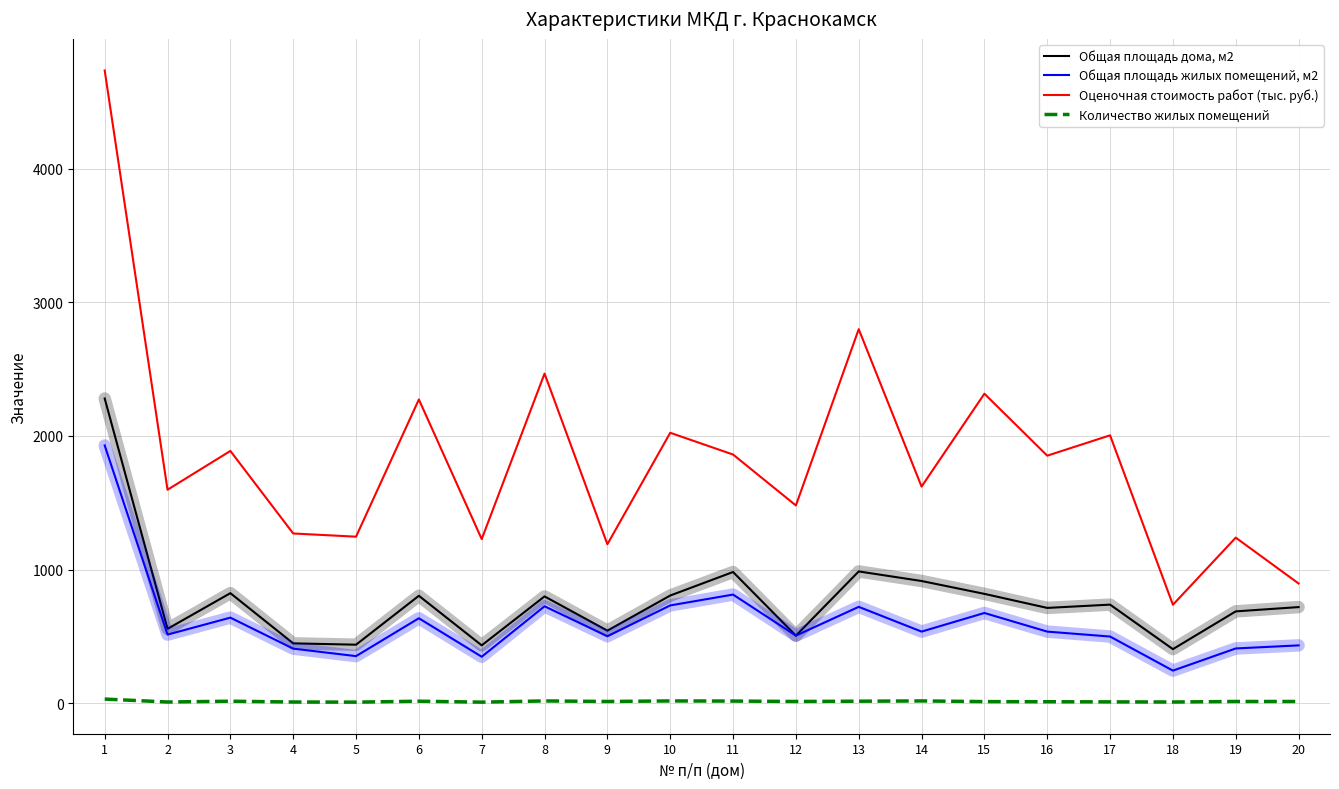

What is the total value across all series at 17?

3248.6